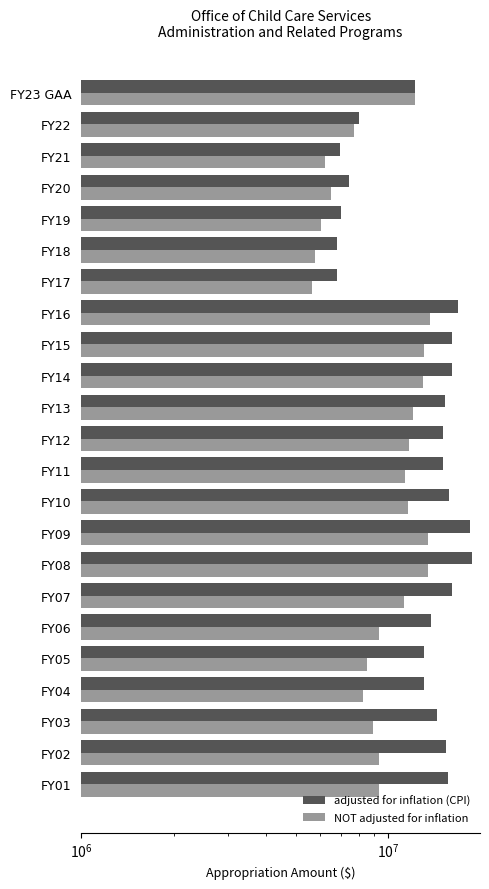

How many values in the NOT adjusted for inflation series are below 9354183?

11